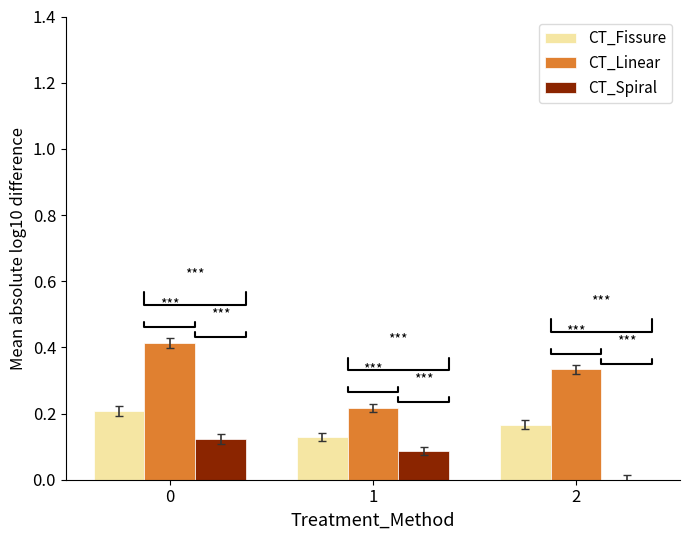

What are all the series names shown in the legend?

CT_Fissure, CT_Linear, CT_Spiral